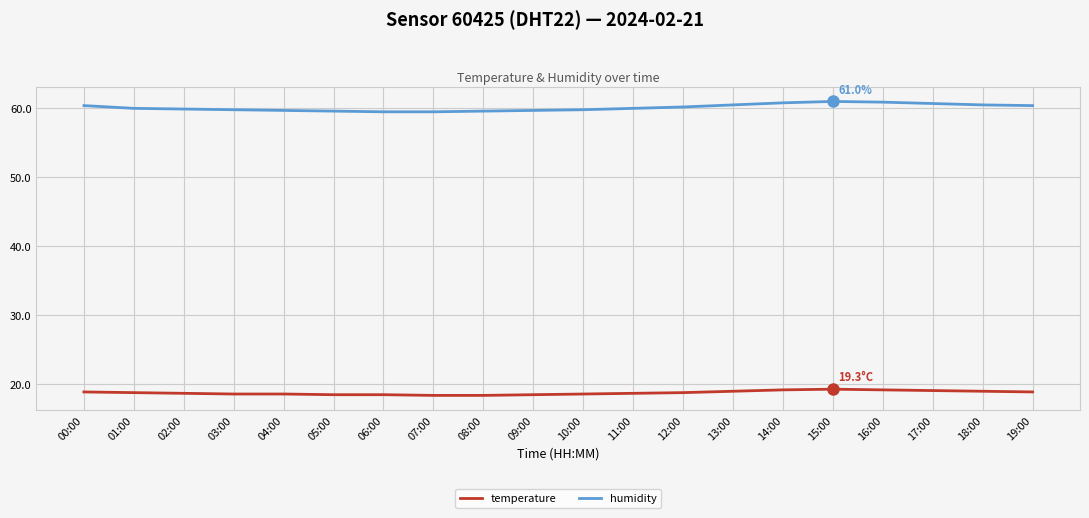

Rank the series at 12:00 from highest to lowest value.

humidity, temperature